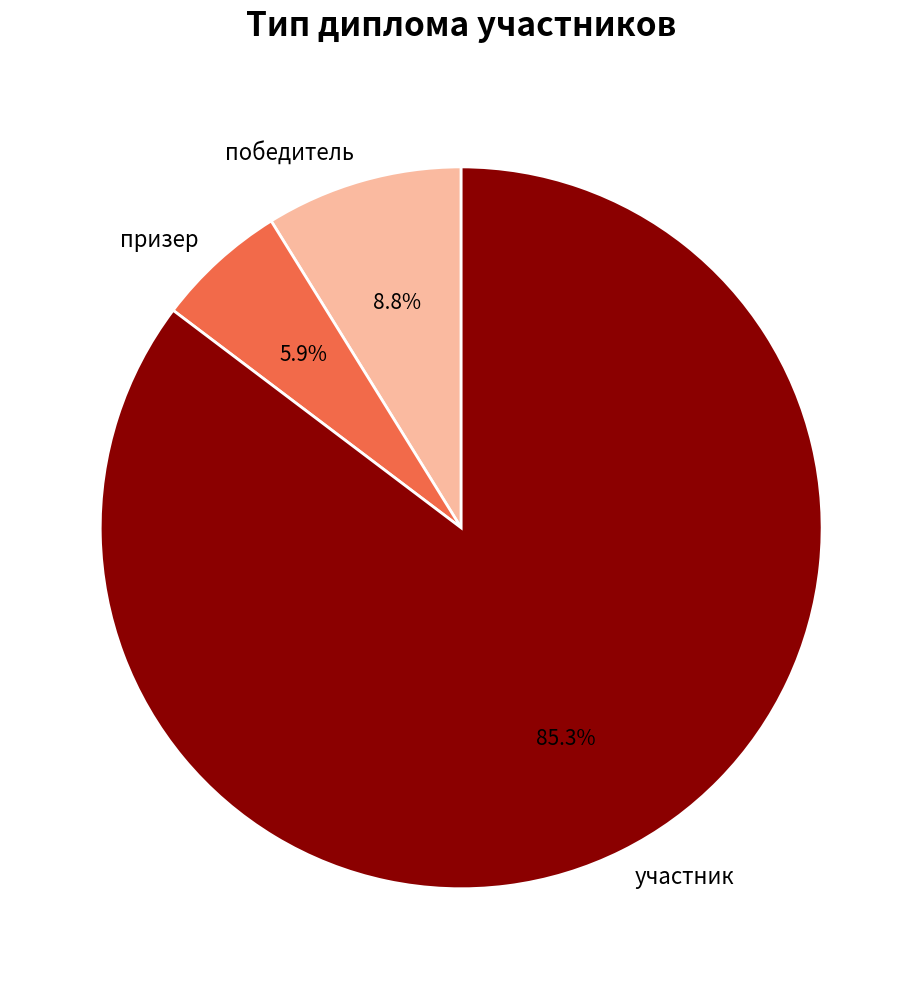

What is the majority slice?

участник